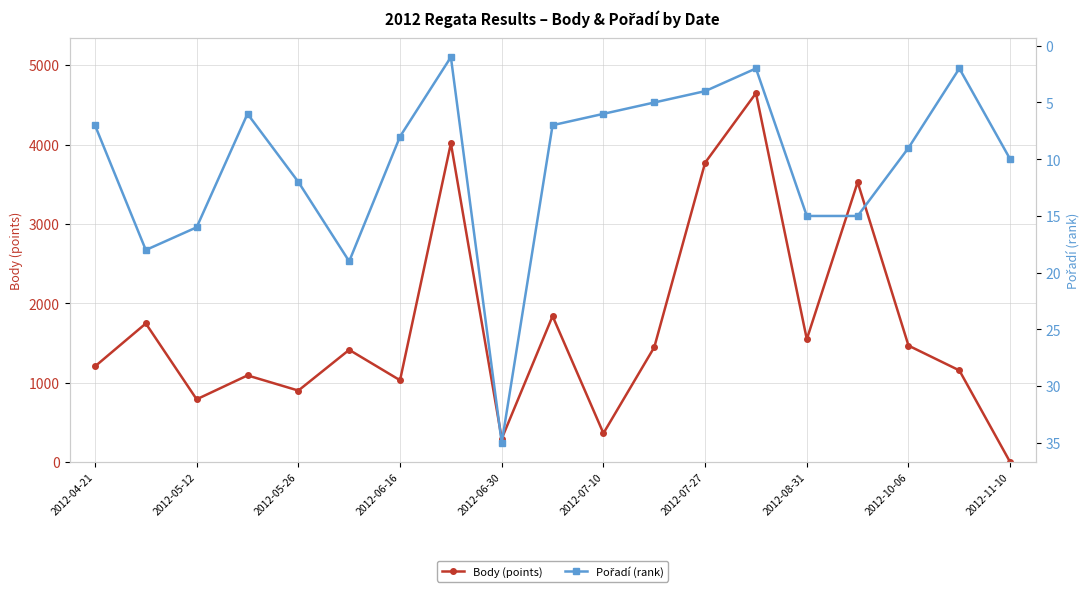

In Body (points), how many points are higher than both neighbors (excluding endpoints)?

7